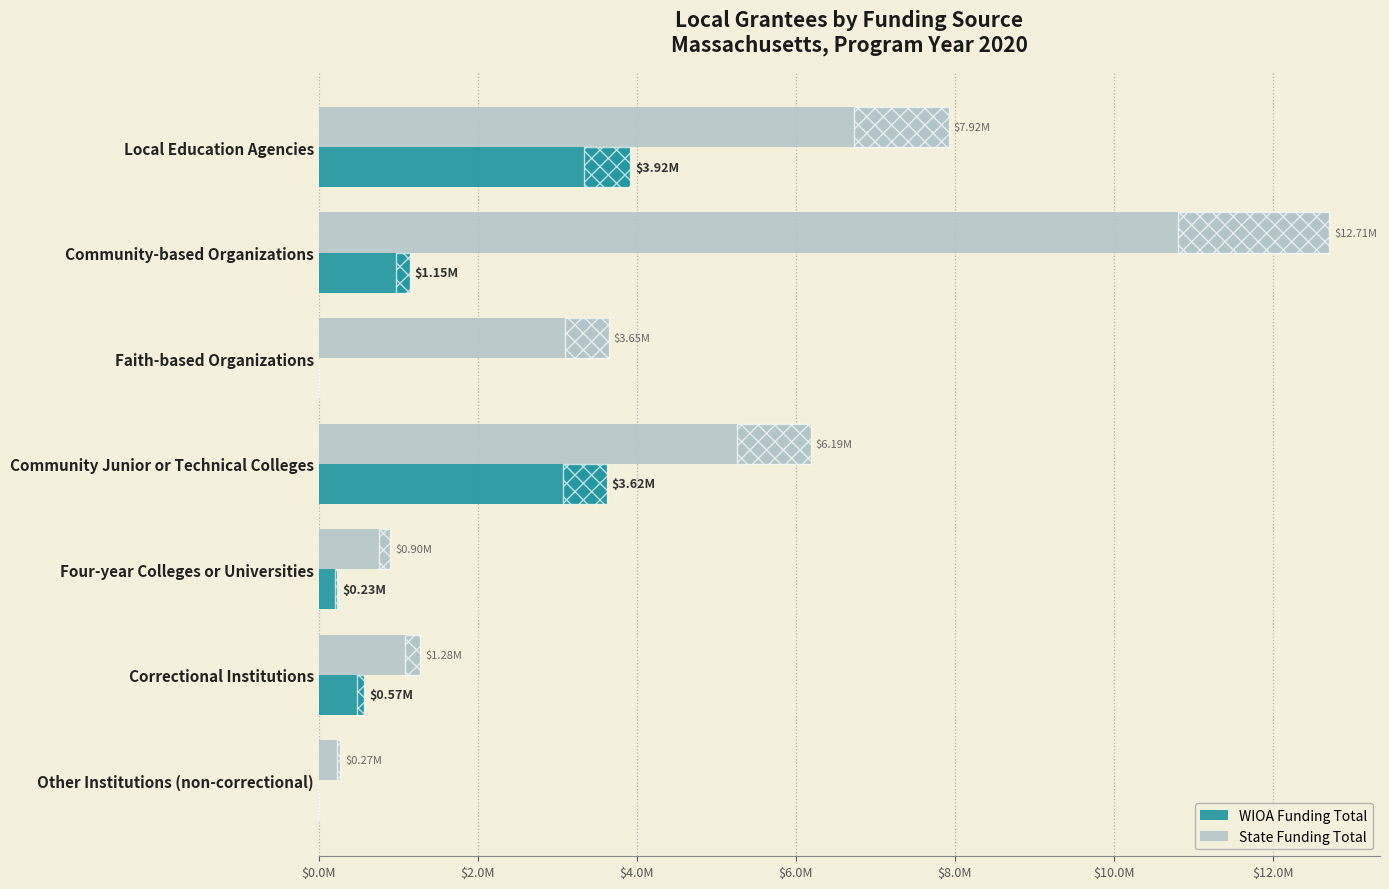

Rank the series by their average value, from lowest to highest.

WIOA Funding Total, State Funding Total